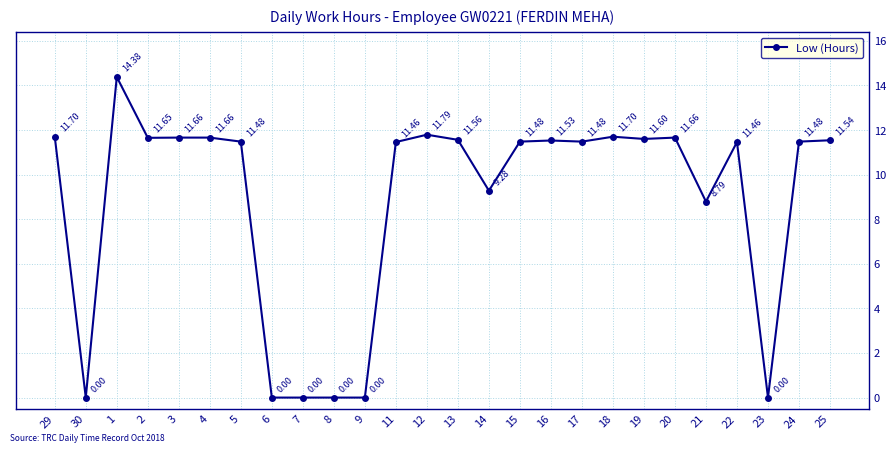

True or false: the data shows 11.5 at 16.

True